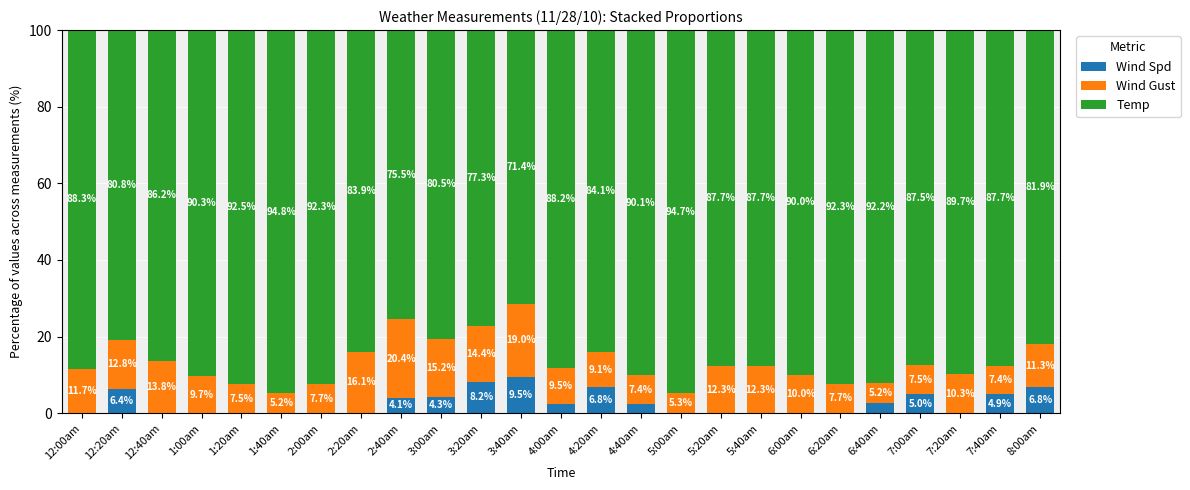

What is the total value across all series at 5:40am?

100.0